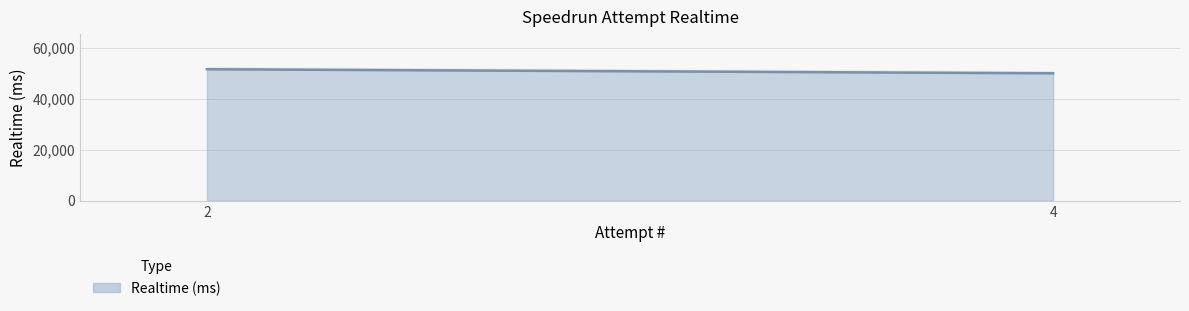

What is the change in value from 4 to 2?

+1587